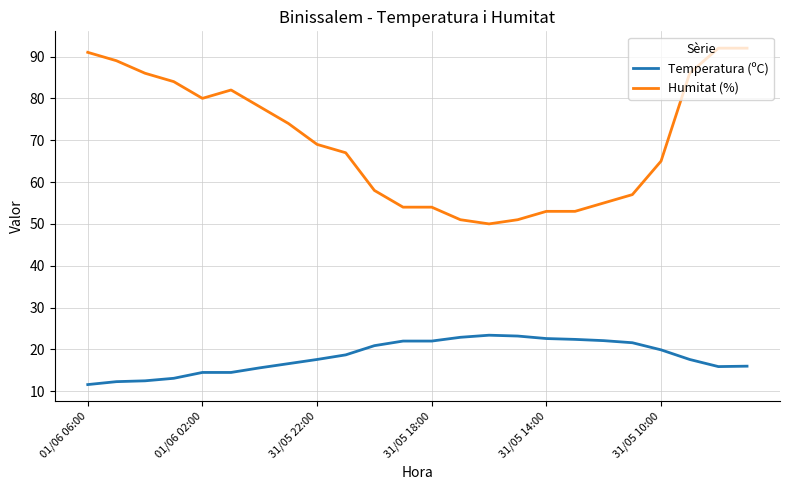

What is the average value of the Temperatura (ºC) series?

18.3